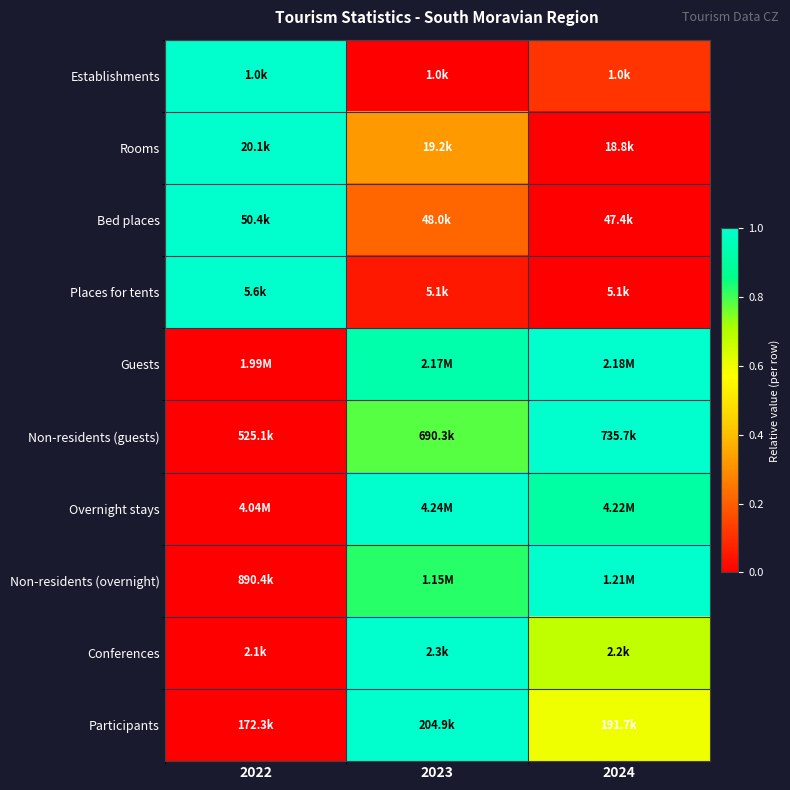

How many distinct data groups are displayed?

10